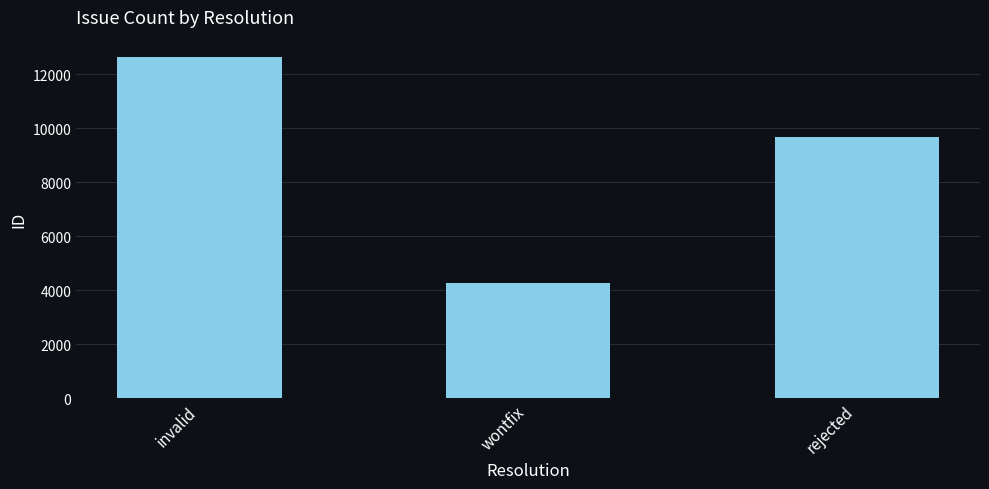

List the labels in order of value, largest first.

invalid, rejected, wontfix